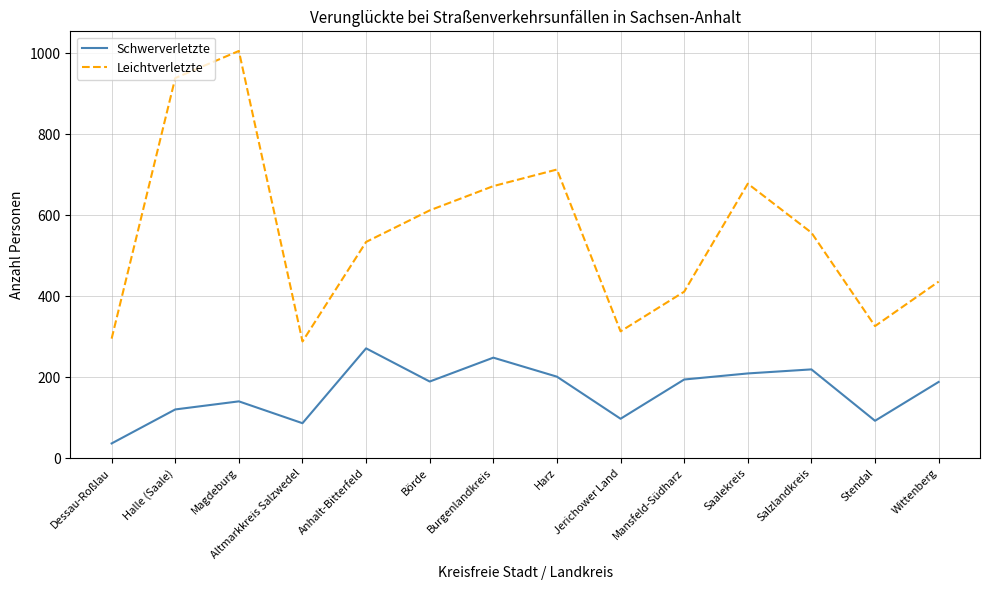

Is it true that Schwerverletzte equals 90 at Magdeburg?

False